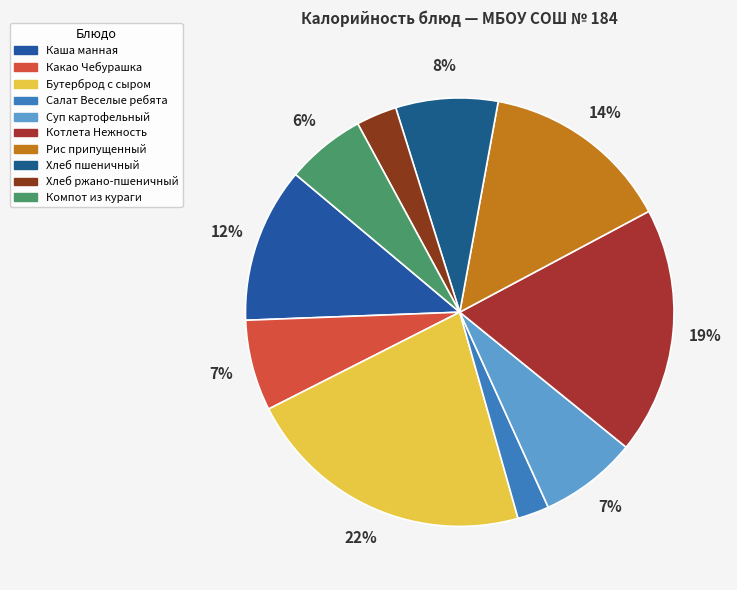

What percentage is the Бутерброд с сыром slice, to the nearest percent?

22%